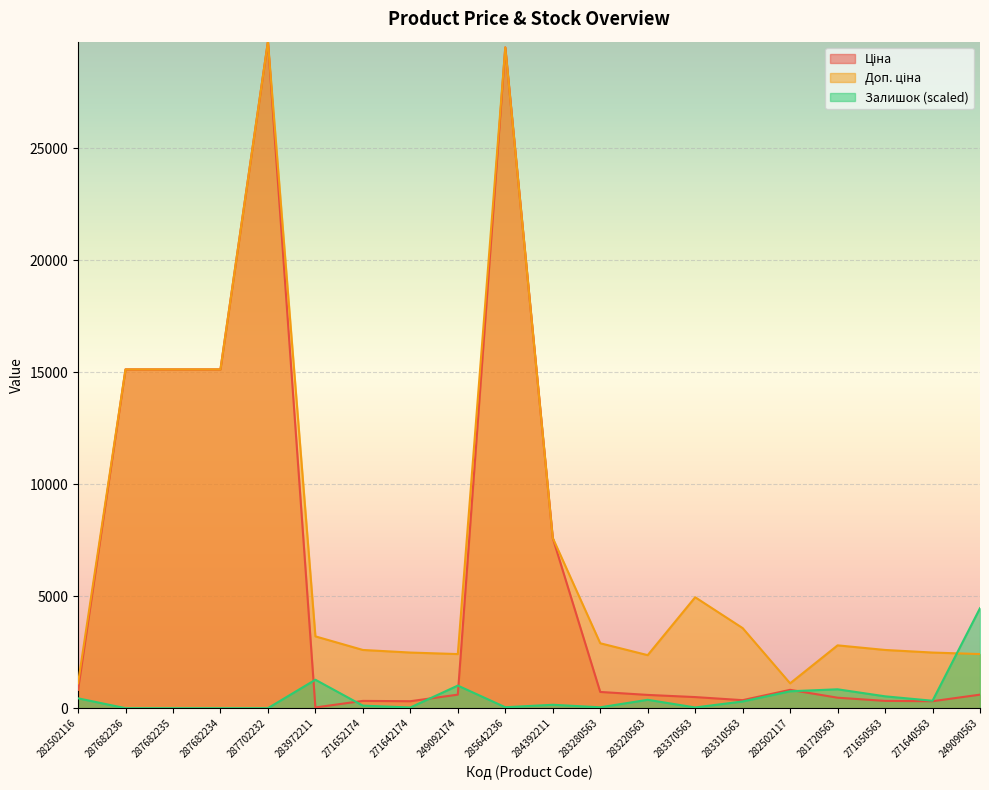

What is the sum of the Доп. ціна values at 249090563 and 283220563?

4781.4